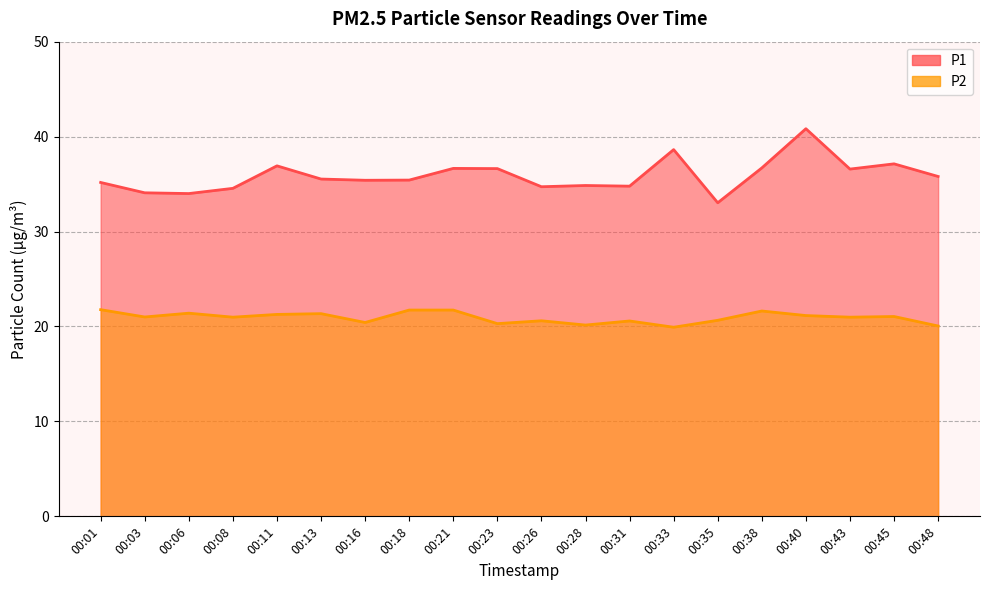

True or false: P1 and P2 cross at least once.

False